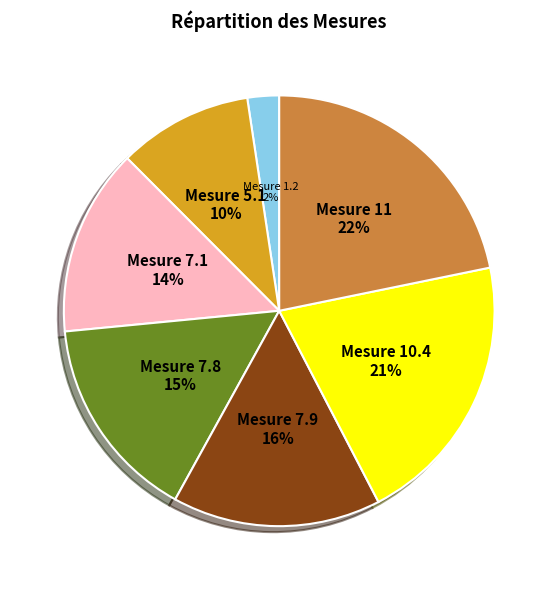

Combined, do Mesure 7.8 and Mesure 7.9 account for over 50%?

No